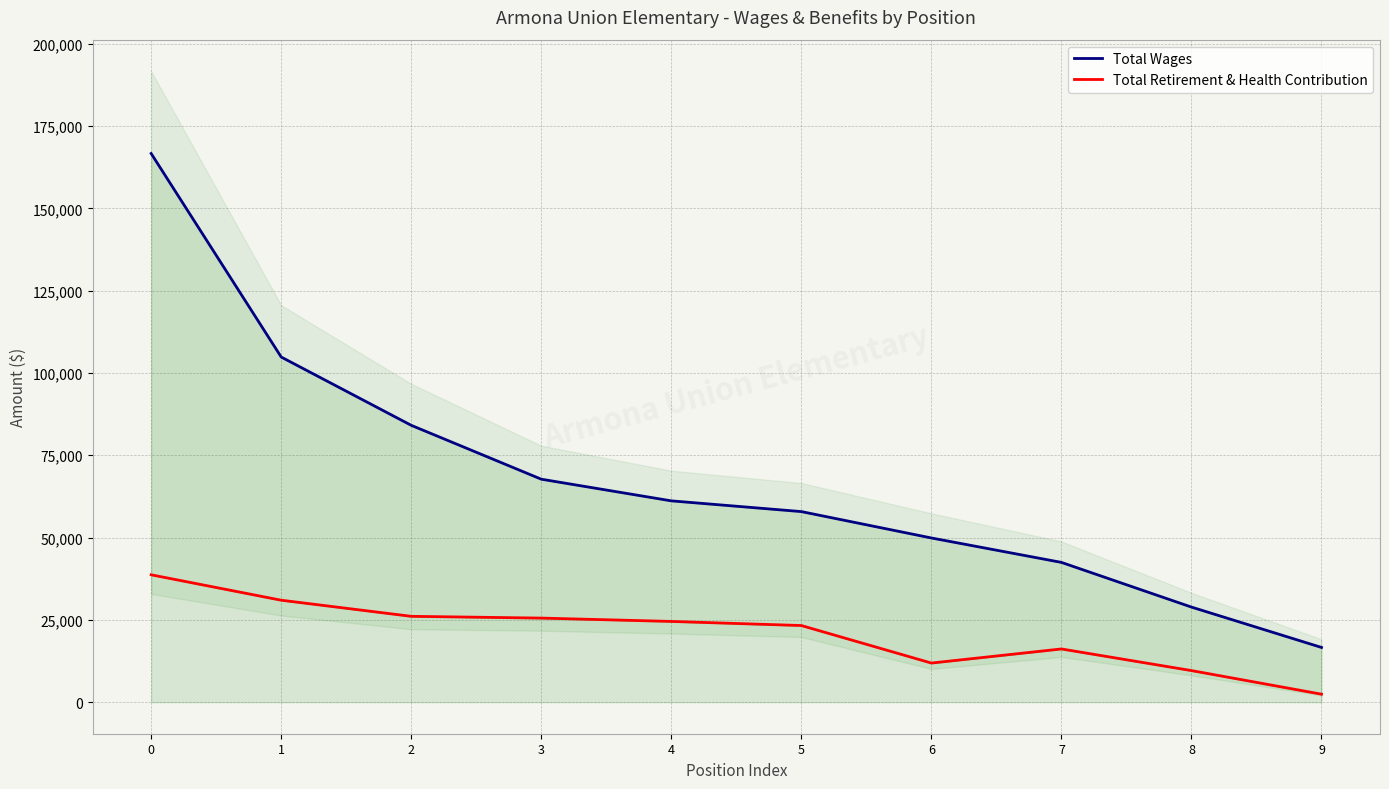

What is the value of the Total Wages point at the 2nd from the left?

104832